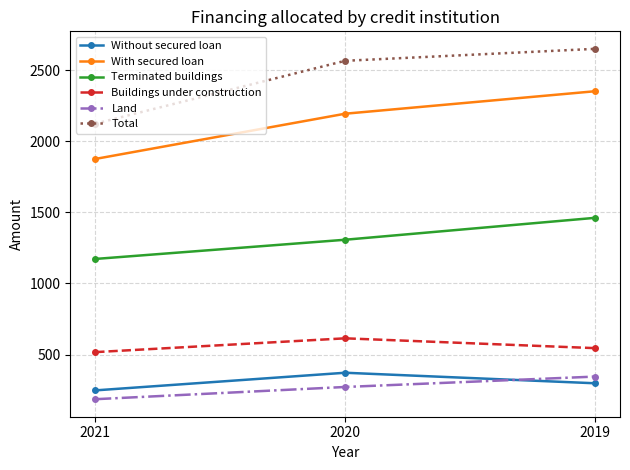

What is the total value across all series at 2020?

7323